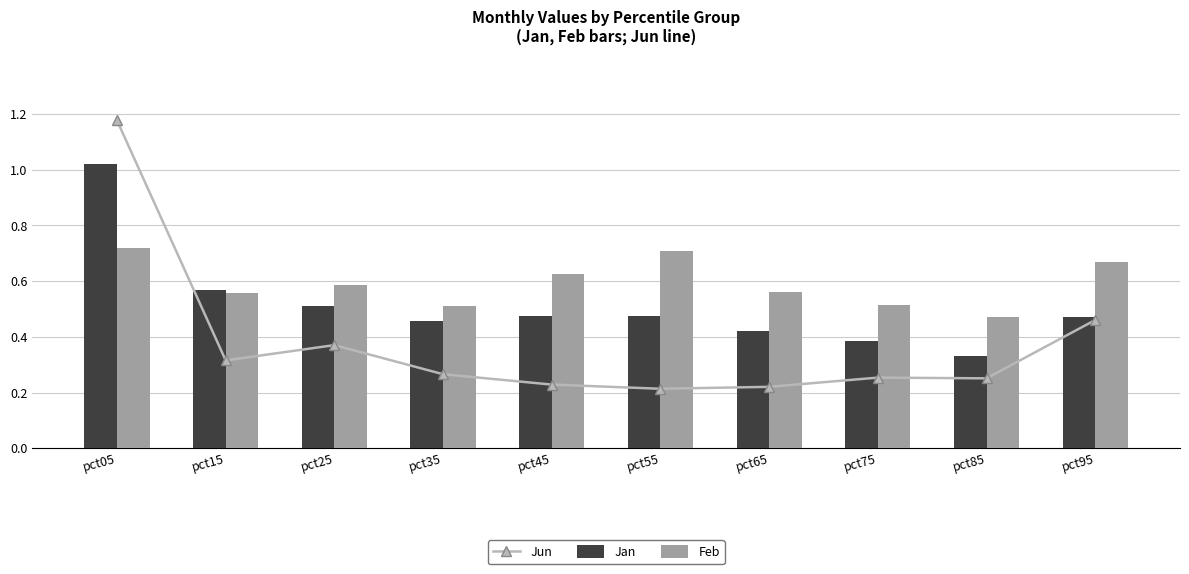

The Feb series shows 0.8 at pct15. True or false?

False